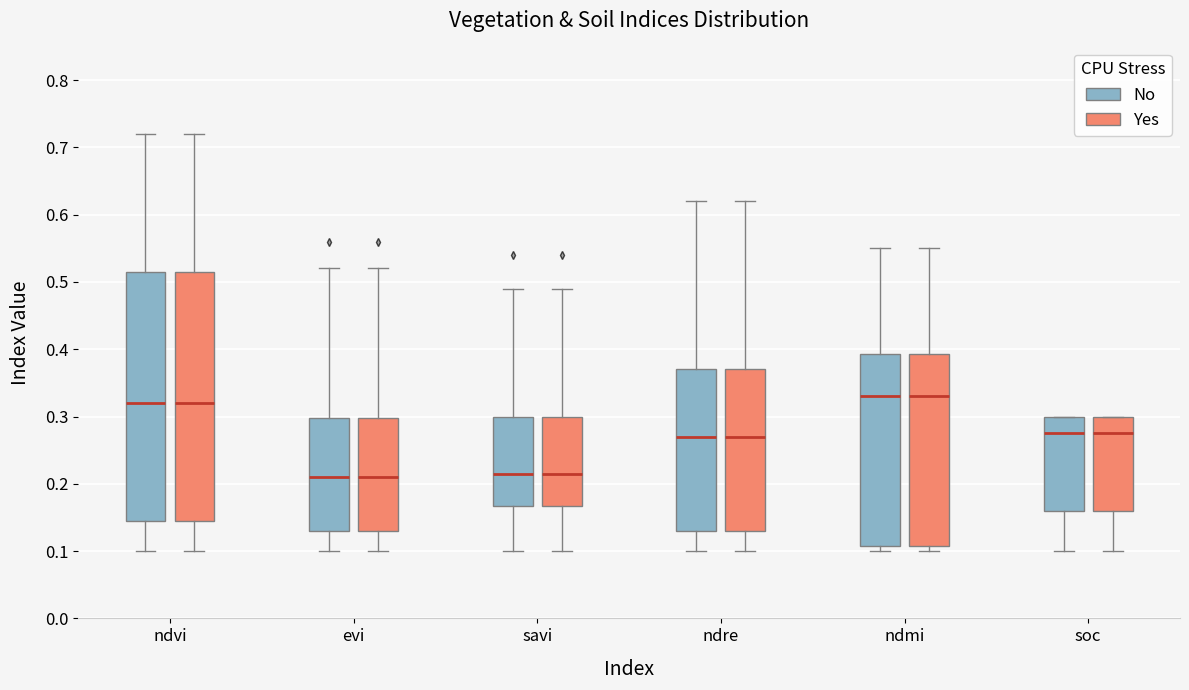

Where is the upper edge of the box for evi (No) on the y-axis? The values are not printed on the chart, so give them approximately, as read against the axis.

0.30